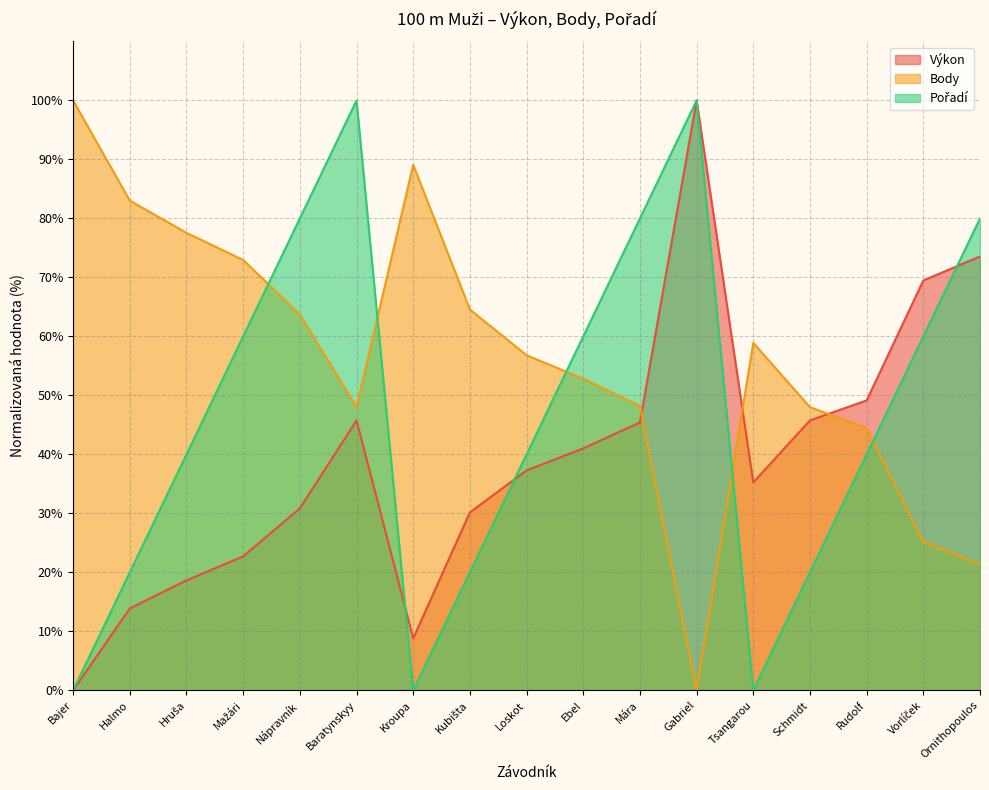

What are all the series names shown in the legend?

Výkon, Body, Pořadí